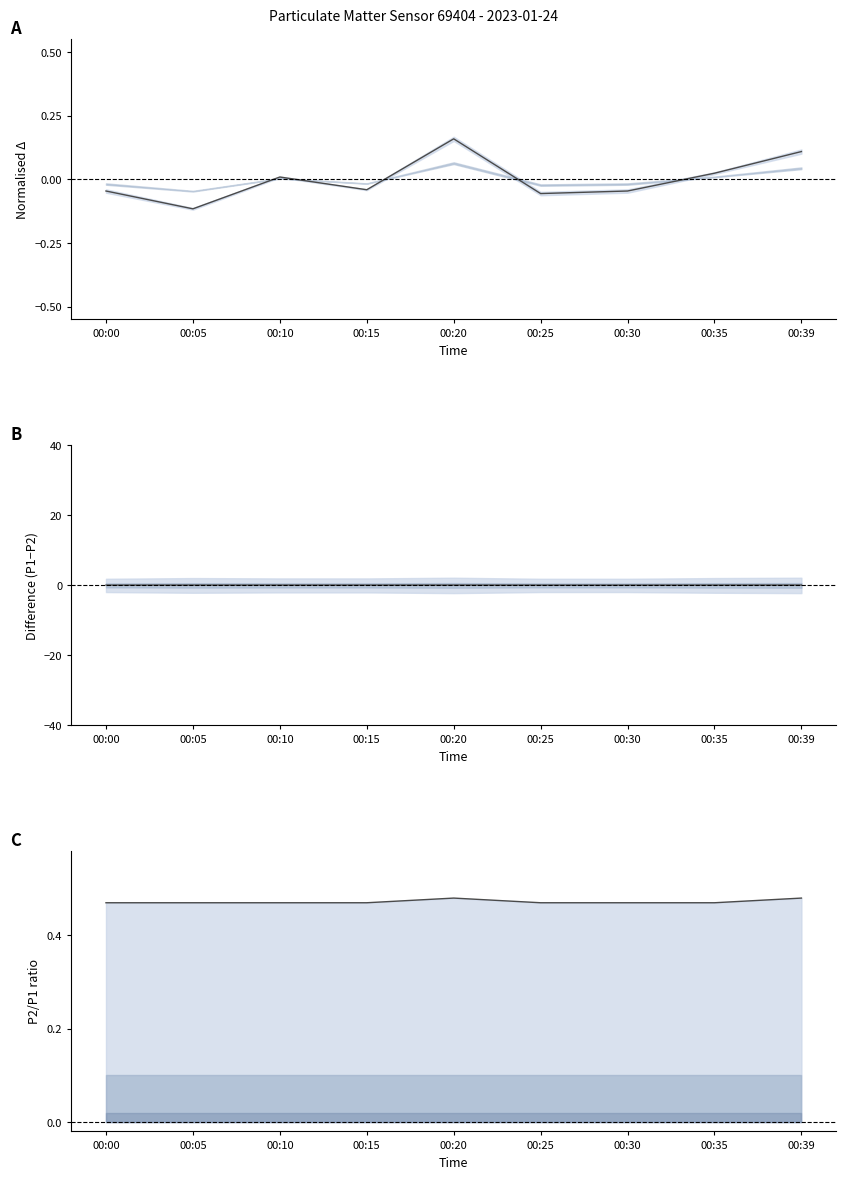

How many distinct data groups are displayed?

3